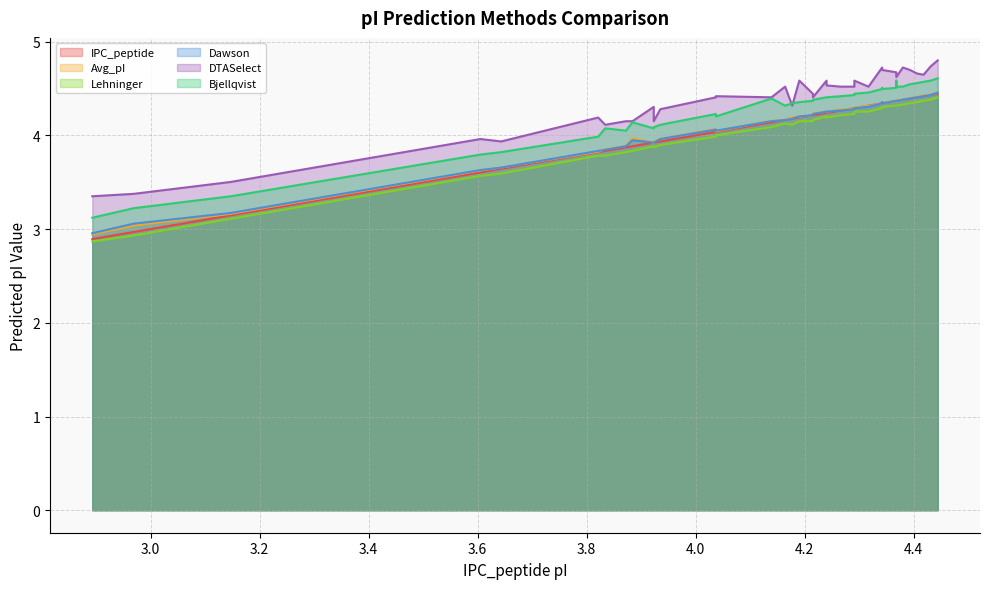

True or false: Avg_pI and DTASelect cross at least once.

False